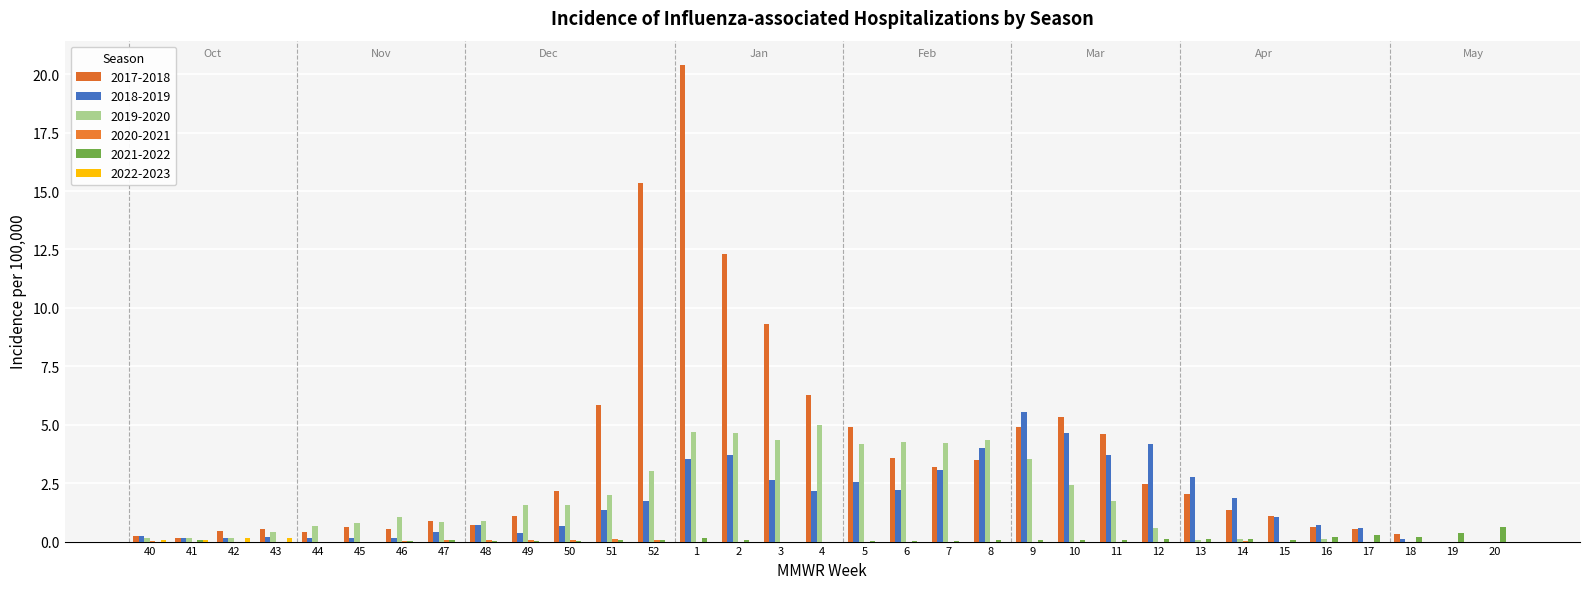

How many groups of bars are there?

33